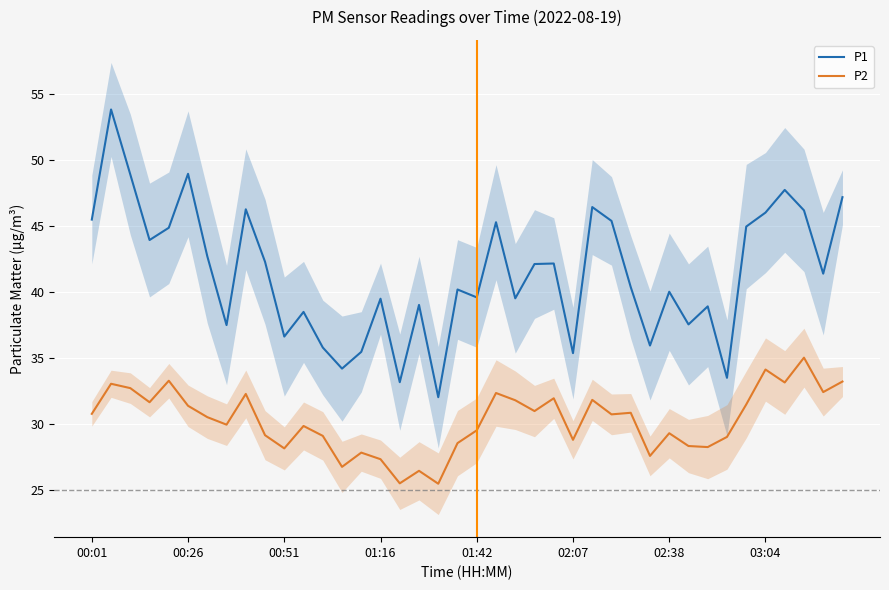

The value of P1 at 02:38 is 55.5. True or false?

False